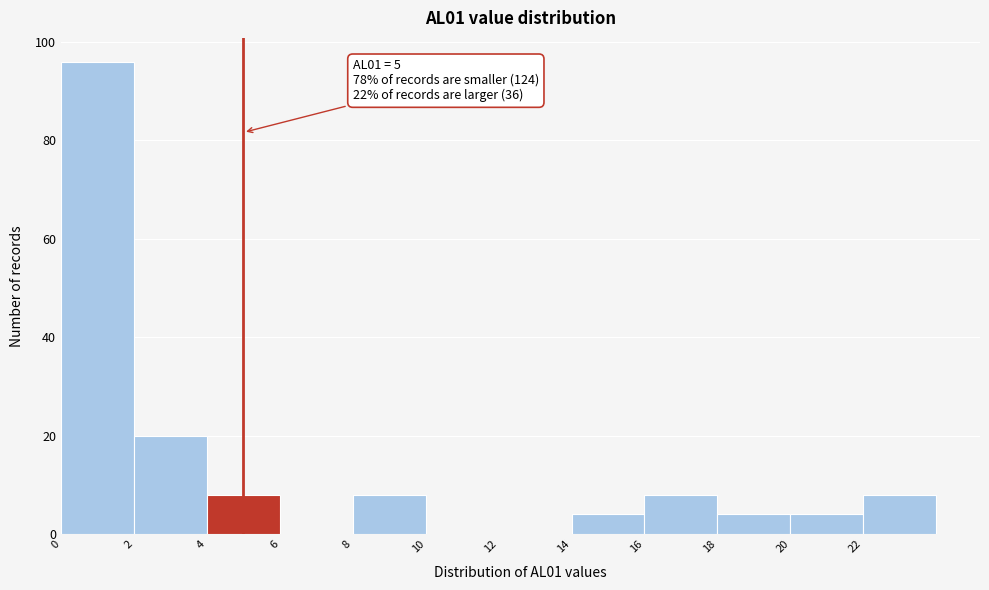

Which range on the x-axis has the tallest bar?

0 to 2